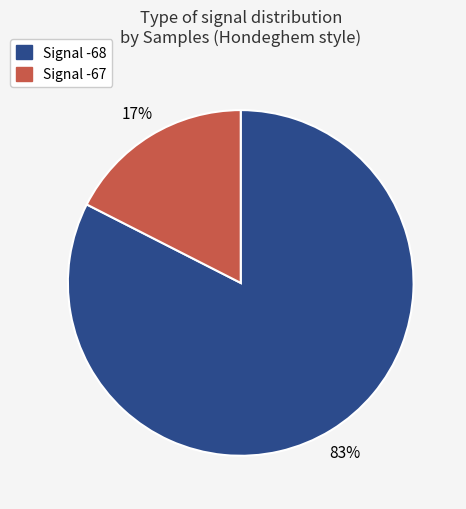

True or false: Signal -68 accounts for 76% of the total.

False